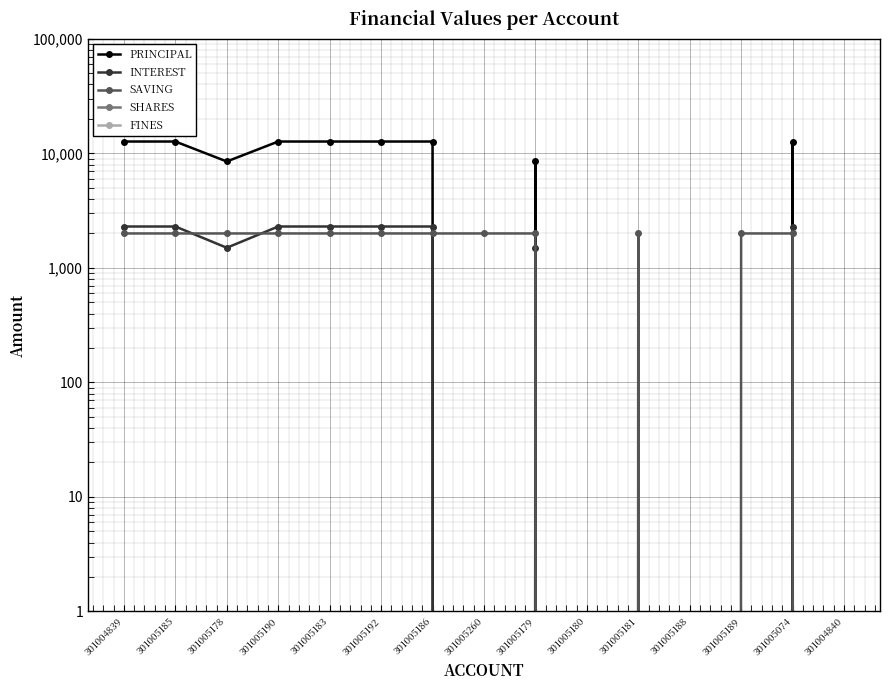

Reading right to left, transcribe all the data shown in this chart.

PRINCIPAL: 0	12700	0	0	0	0	8500	0	12700	12700	12700	12700	8500	12700	12700
INTEREST: 0	2300	0	0	0	0	1500	0	2300	2300	2300	2300	1500	2300	2300
SAVING: 0	2000	2000	0	2000	0	2000	2000	2000	2000	2000	2000	2000	2000	2000
SHARES: 0	0	0	0	0	0	0	0	0	0	0	0	0	0	0
FINES: 0	0	0	0	0	0	0	0	0	0	0	0	0	0	0